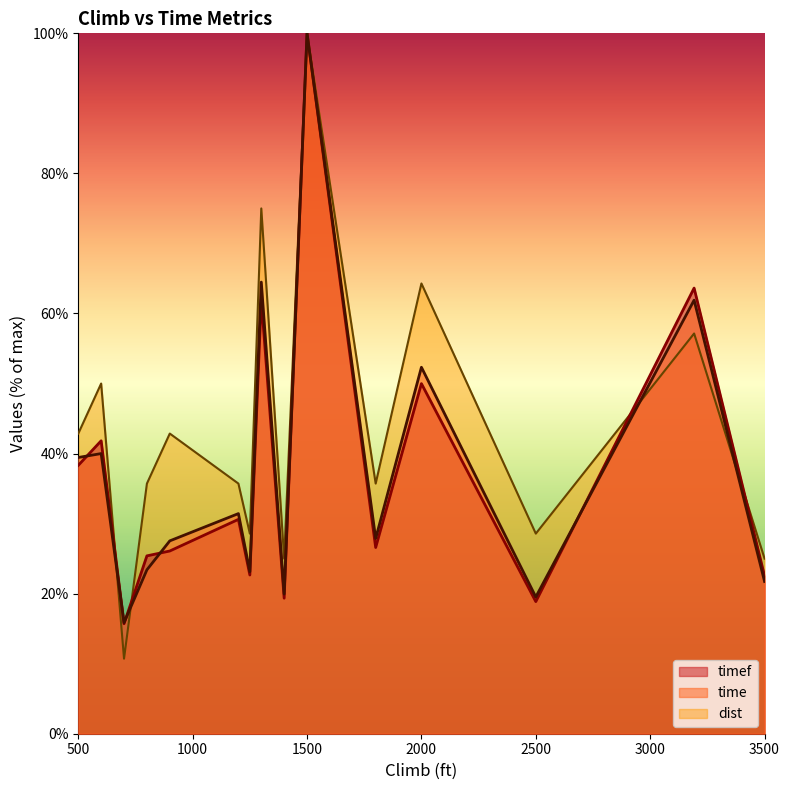

How many data points in time are less than 27?

6